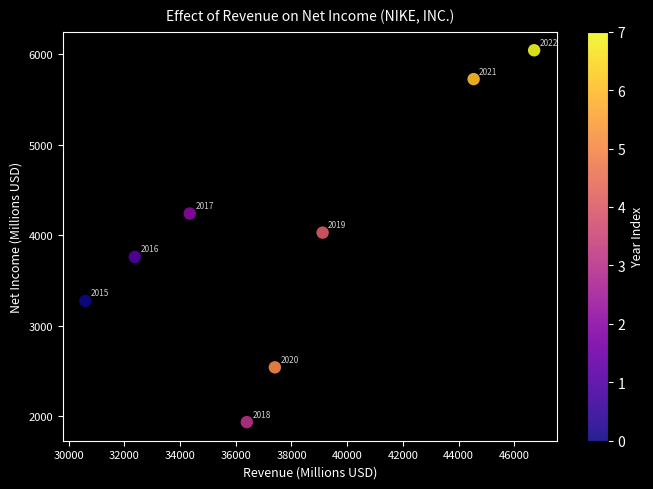

What Y value in the scatter plot is closest to 3989?

4029